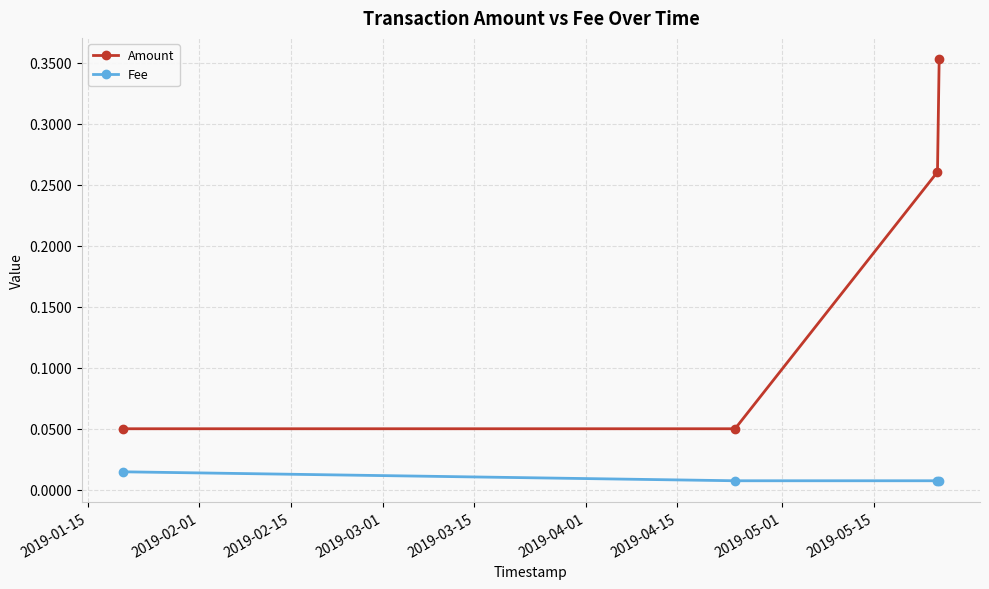

True or false: Fee has more than 2 interior local peaks.

False